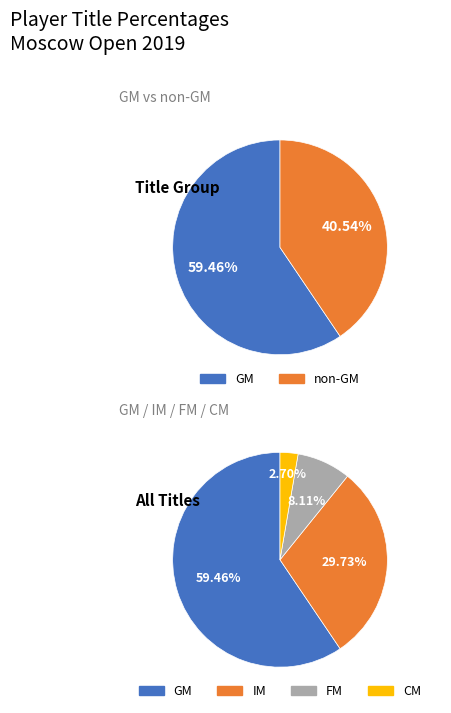

Count the number of slices in the pie.

4